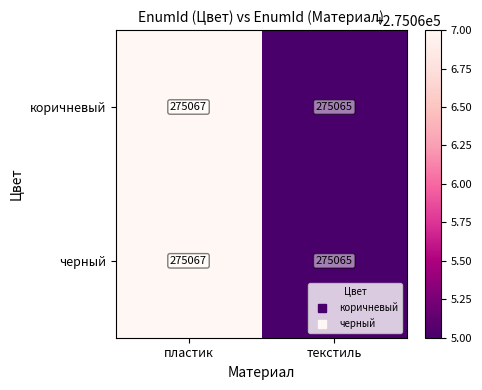

Reading left to right, list all the values displayed in this chart.

коричневый: 275067	275065
черный: 275067	275065